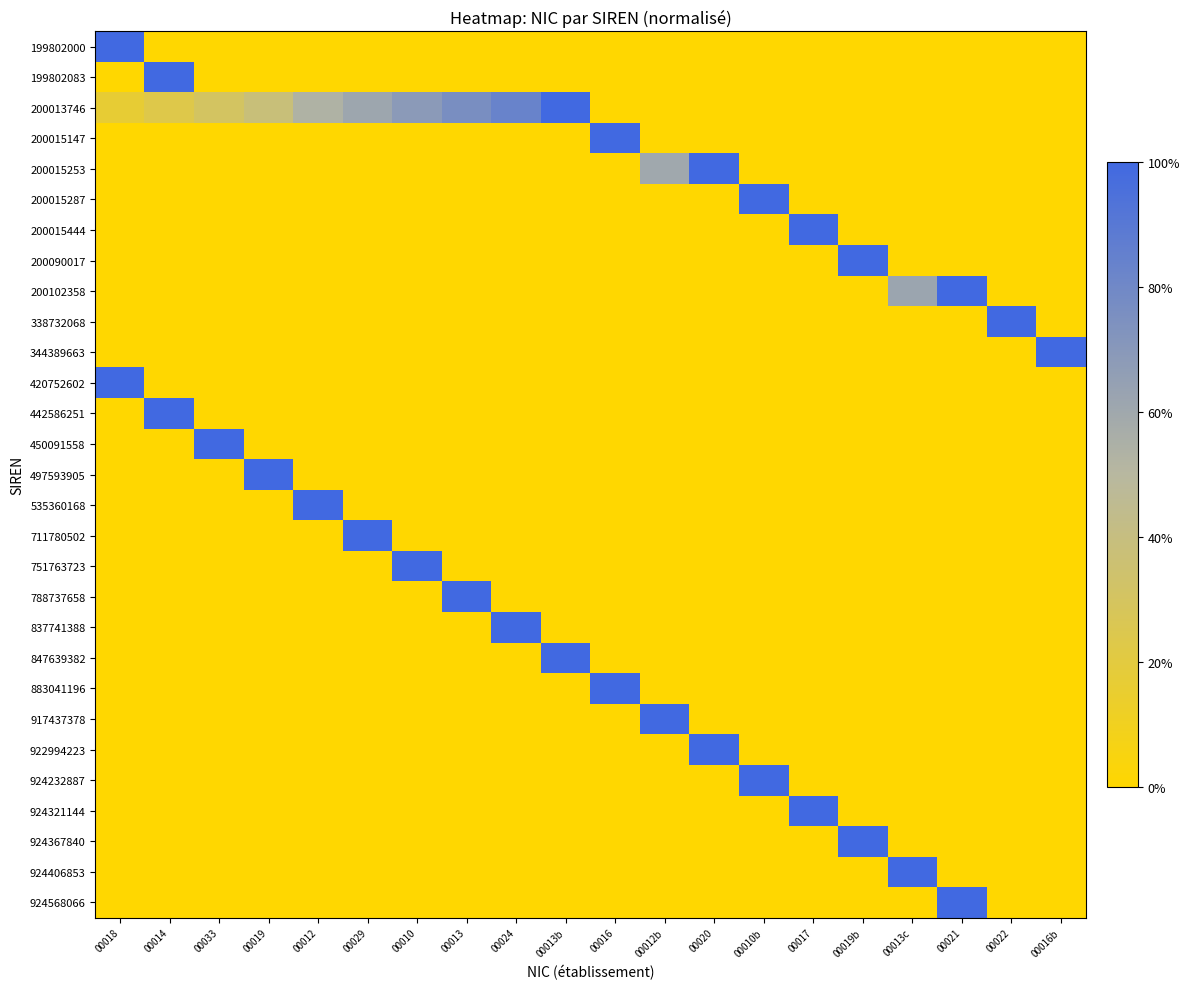

Which series has the largest range (max minus min)?

199802000